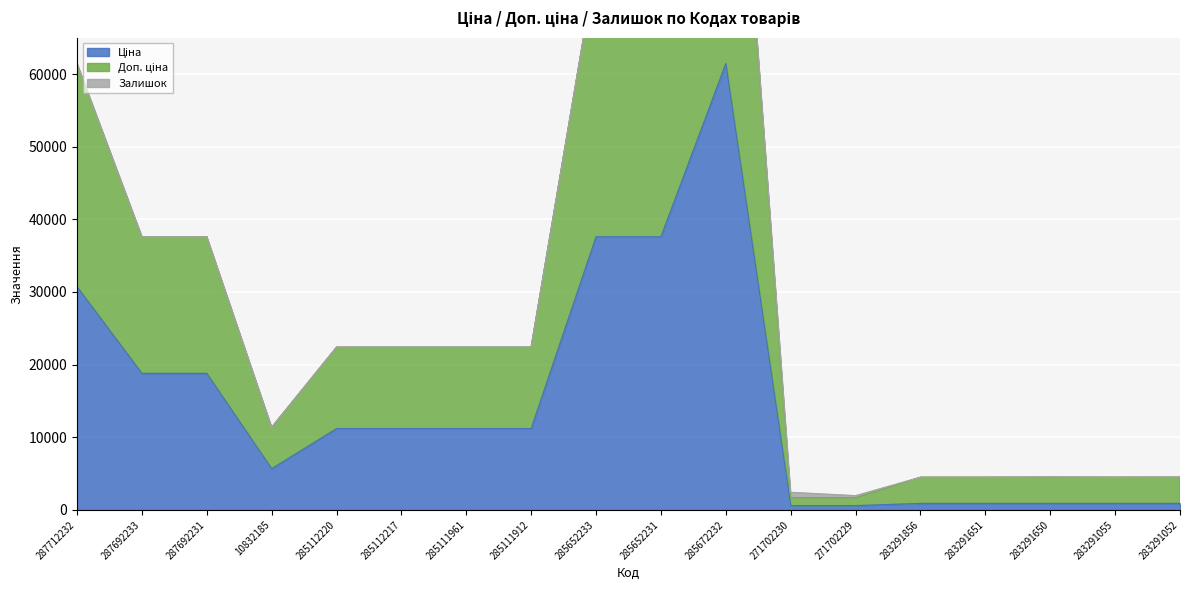

In Доп. ціна, how many points are lower than both neighbors (excluding endpoints)?

1